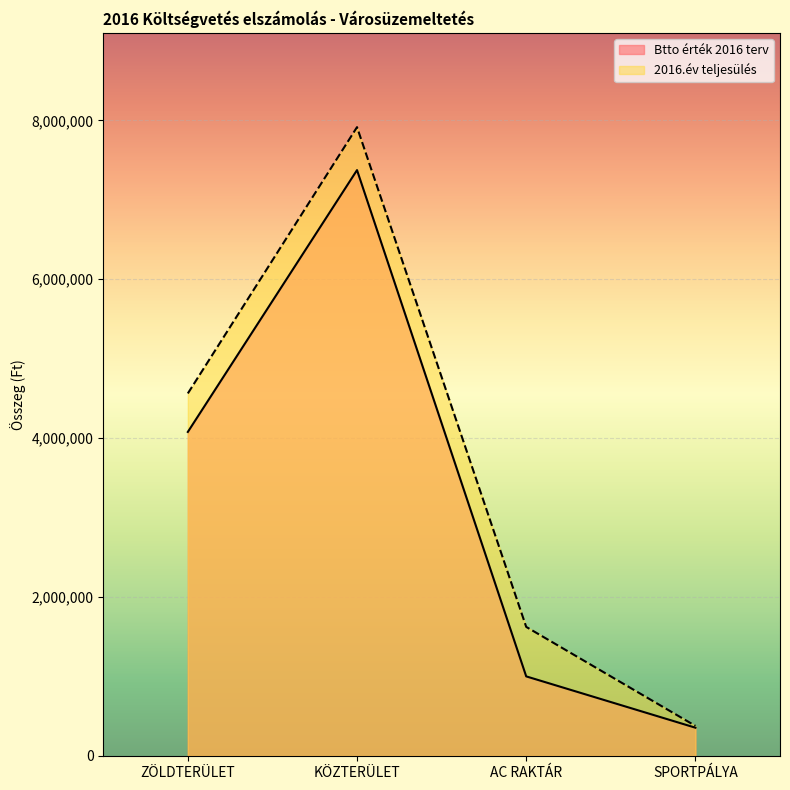

At how many categories does at least one series exceed 6921874?

1